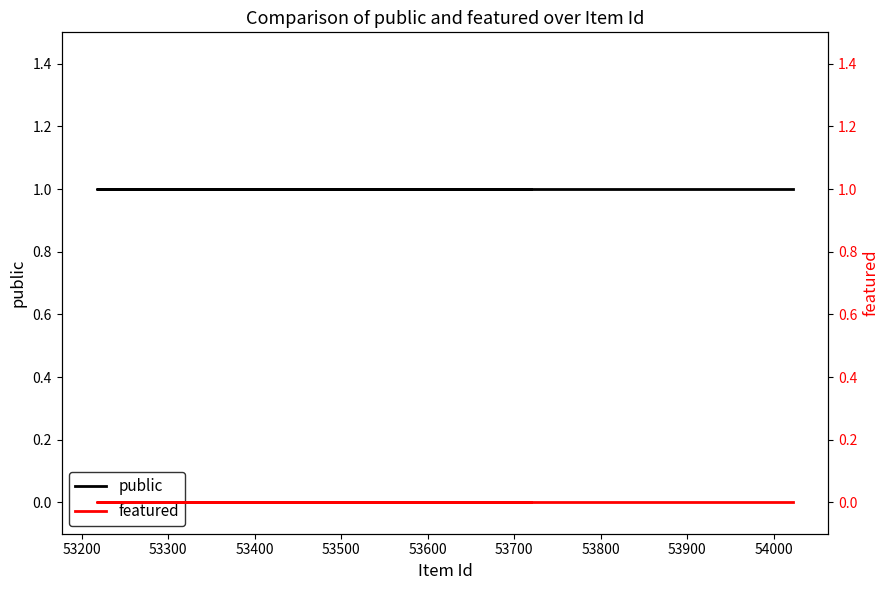

At how many categories does at least one series exceed 0?

12